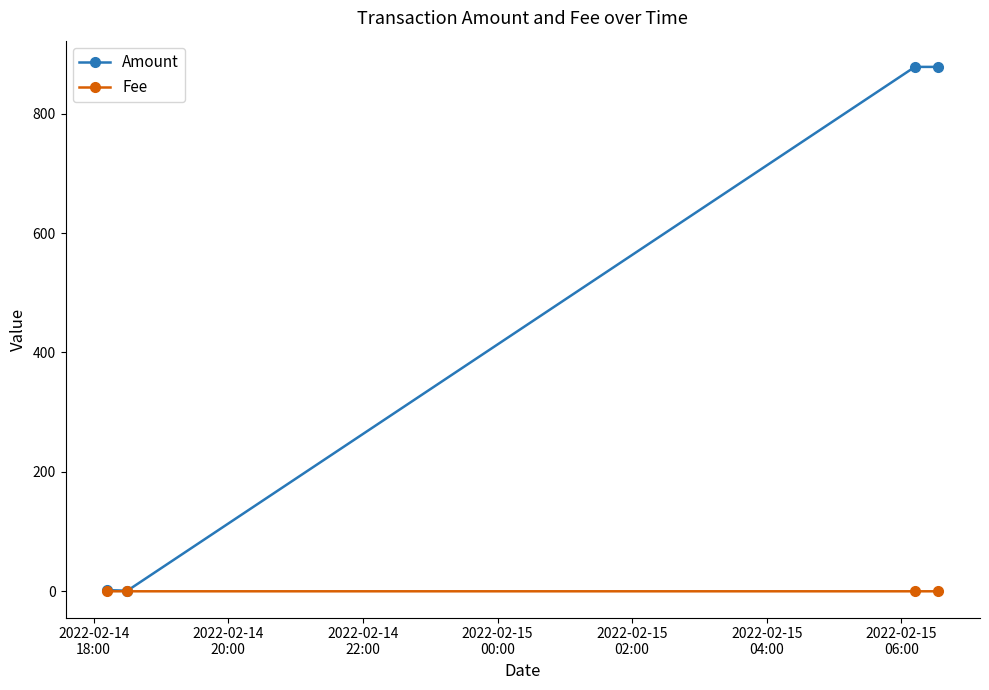

List the series in order of their peak value, highest first.

Amount, Fee